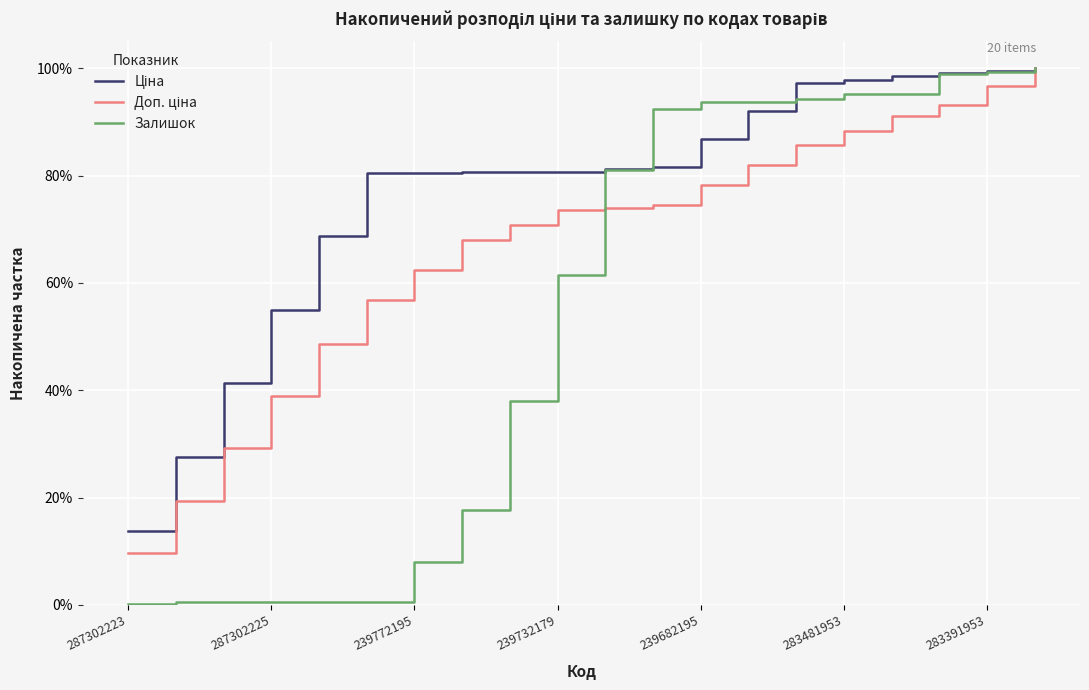

Where do Ціна and Залишок first cross each other?

10 and 11